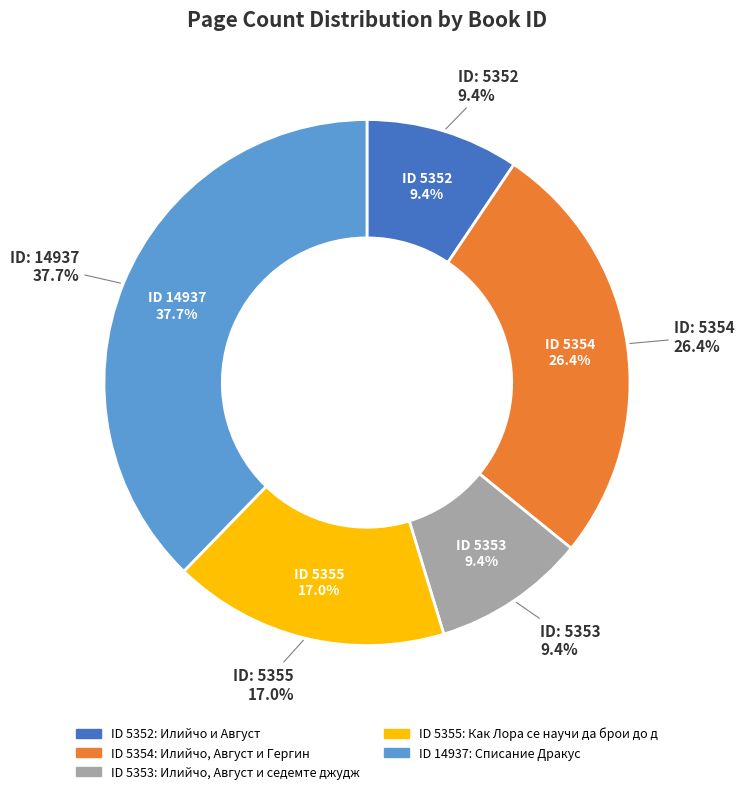

Is there any slice that represents more than half of the pie?

No